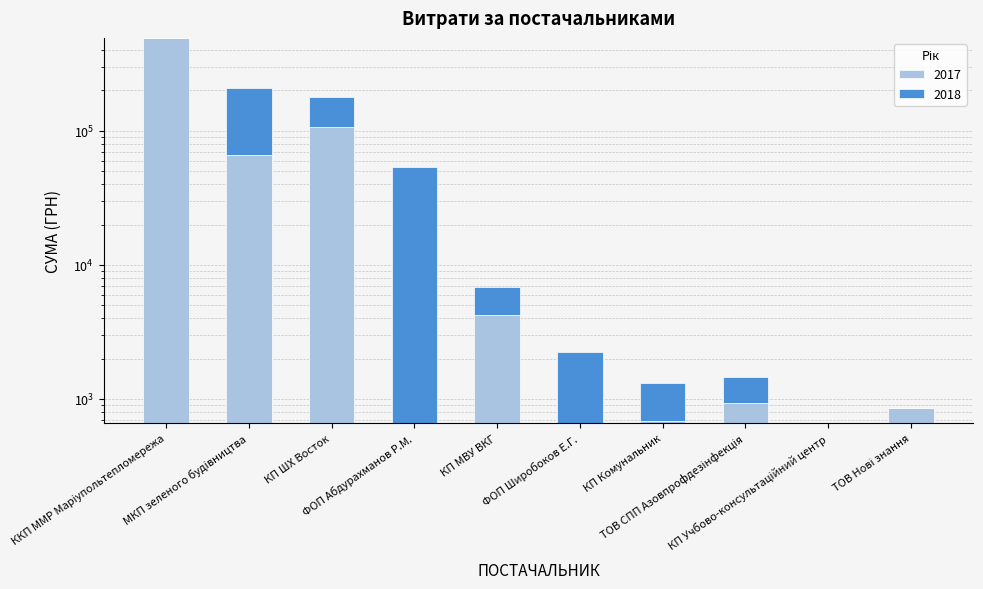

Where does the 2017 series first go above 938?

ККП ММР Марiупольтепломережа